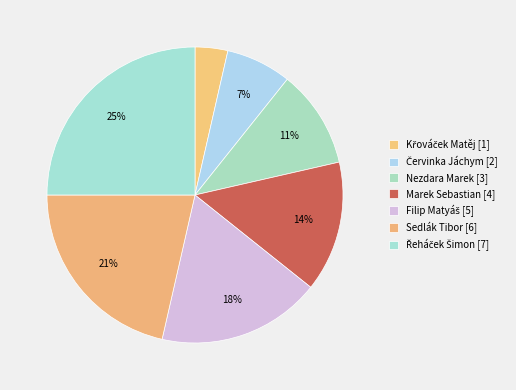

What is the total percentage of Sedlák Tibor and Řeháček Šimon?

46.4%